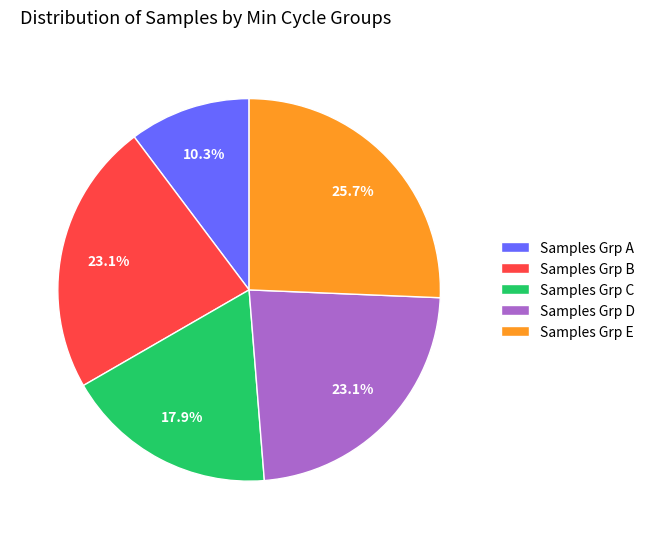

How many segments does this pie chart have?

5